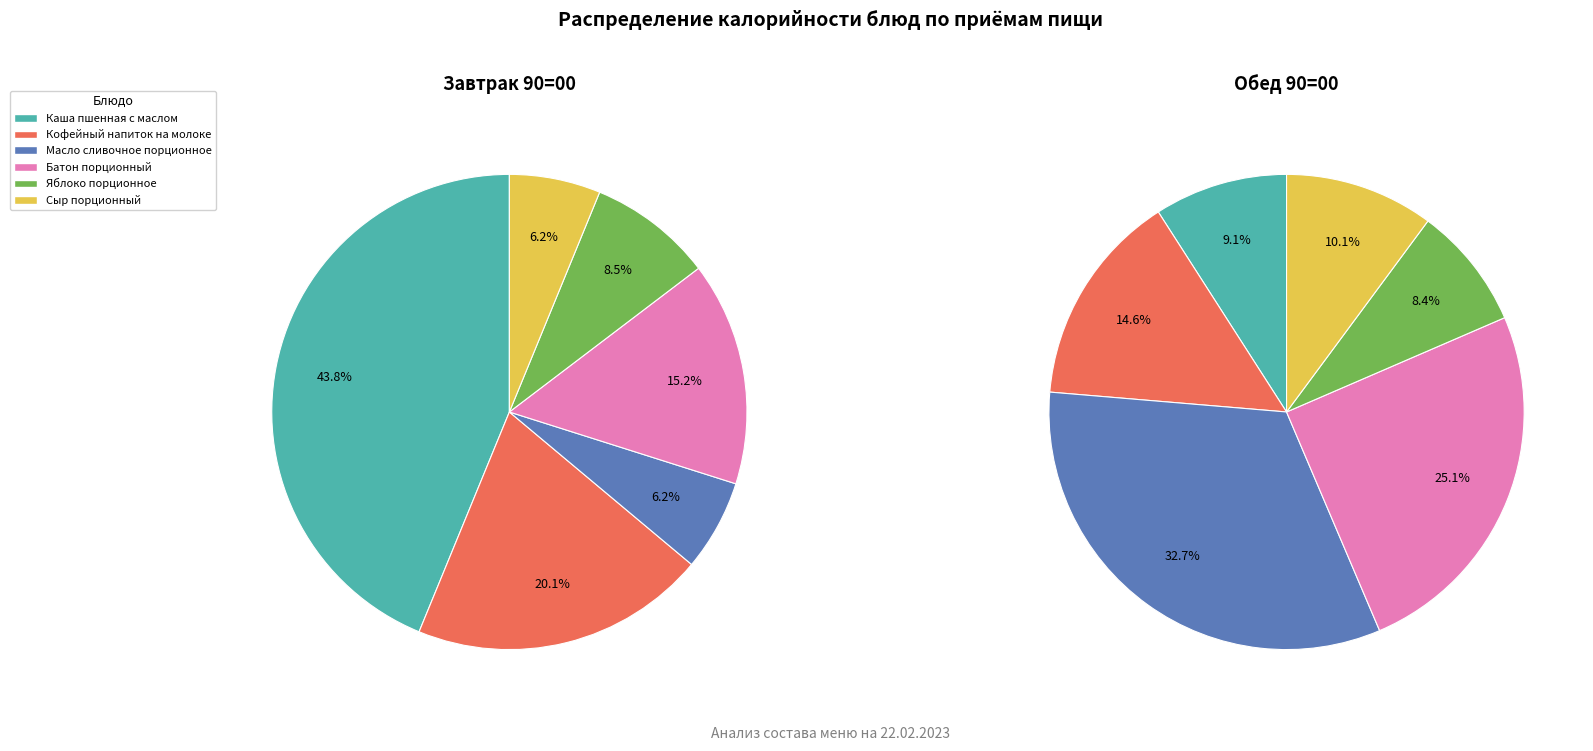

Do 4 and 2 together represent more than half of the pie?

No